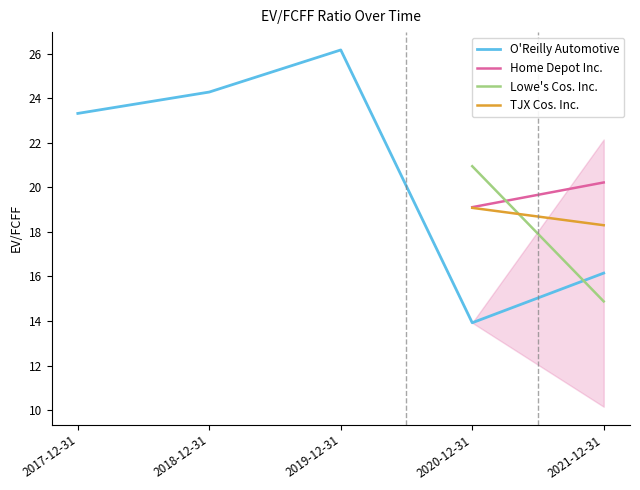

What position from the right is 2019-12-31?

3